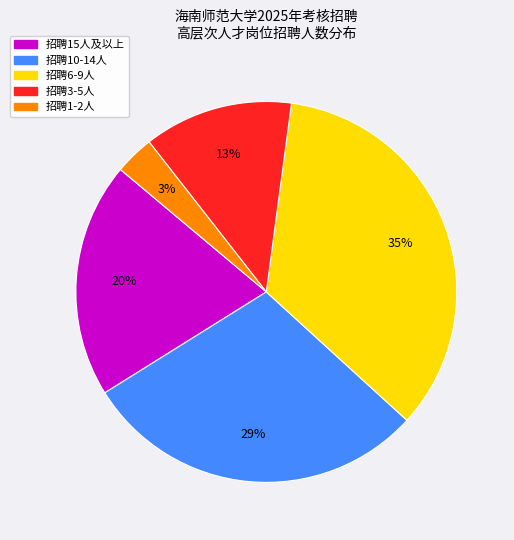

To the nearest percent, what is the average slice percentage?

20%